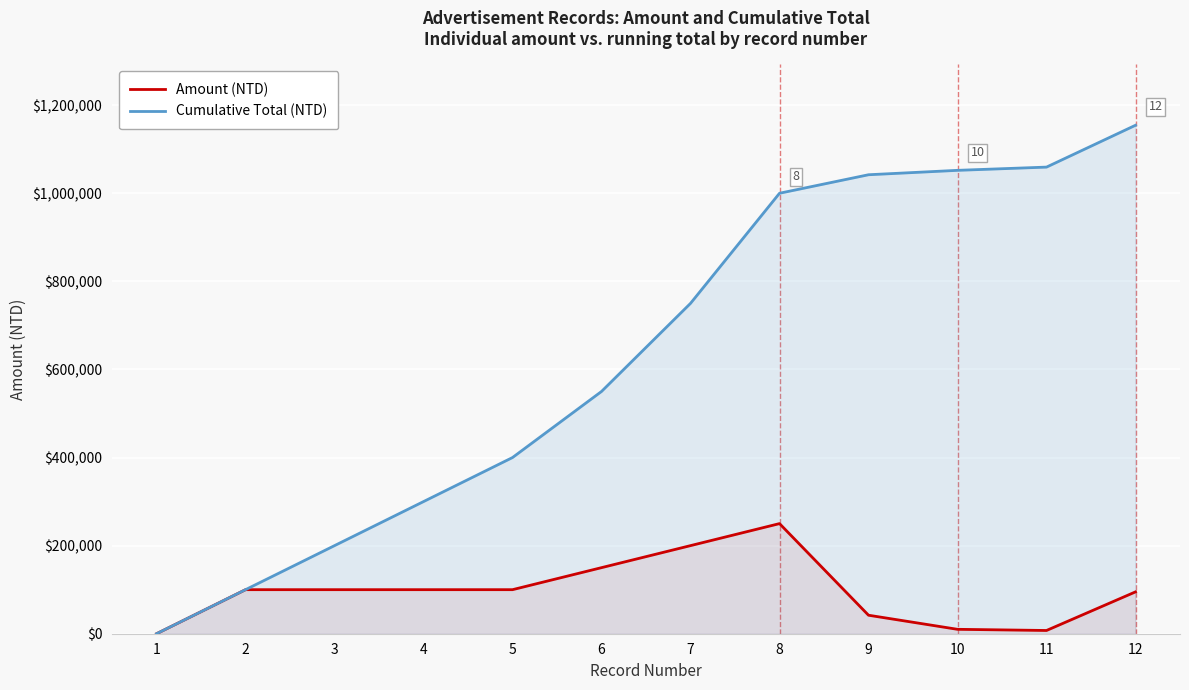

How many values in Amount (NTD) are above zero?

11